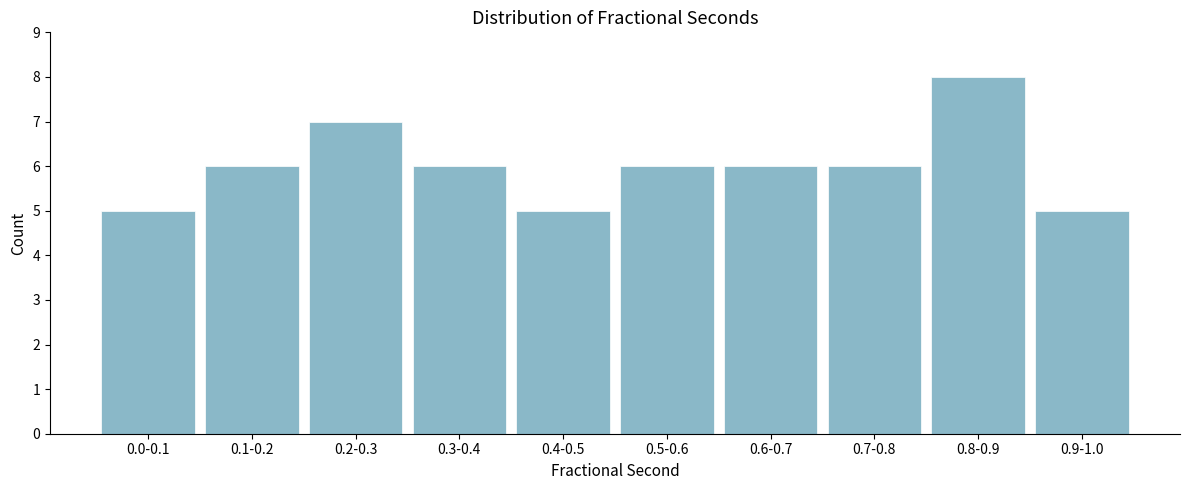

Reading left to right, transcribe all the data shown in this chart.

5	6	7	6	5	6	6	6	8	5